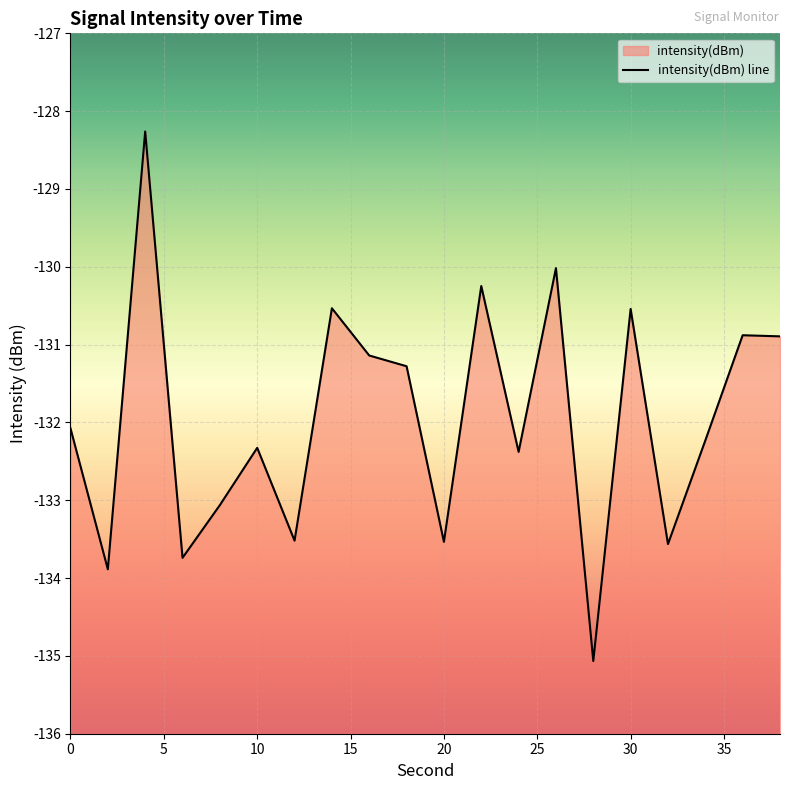

List the labels in order of value, largest first.

4, 26, 22, 14, 30, 36, 38, 16, 18, 0, 34, 10, 24, 8, 12, 20, 32, 6, 2, 28